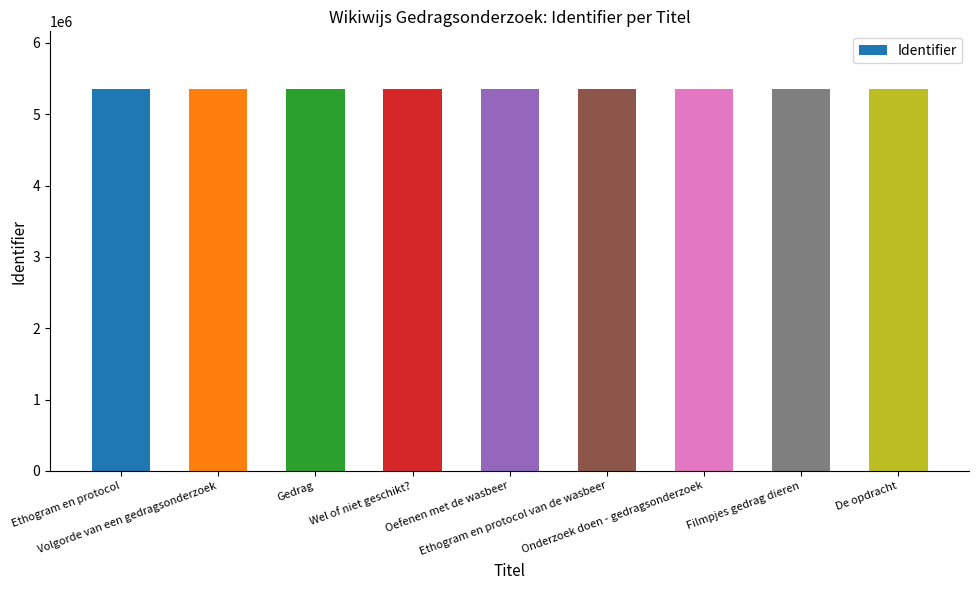

What is the greatest value displayed?

5357511